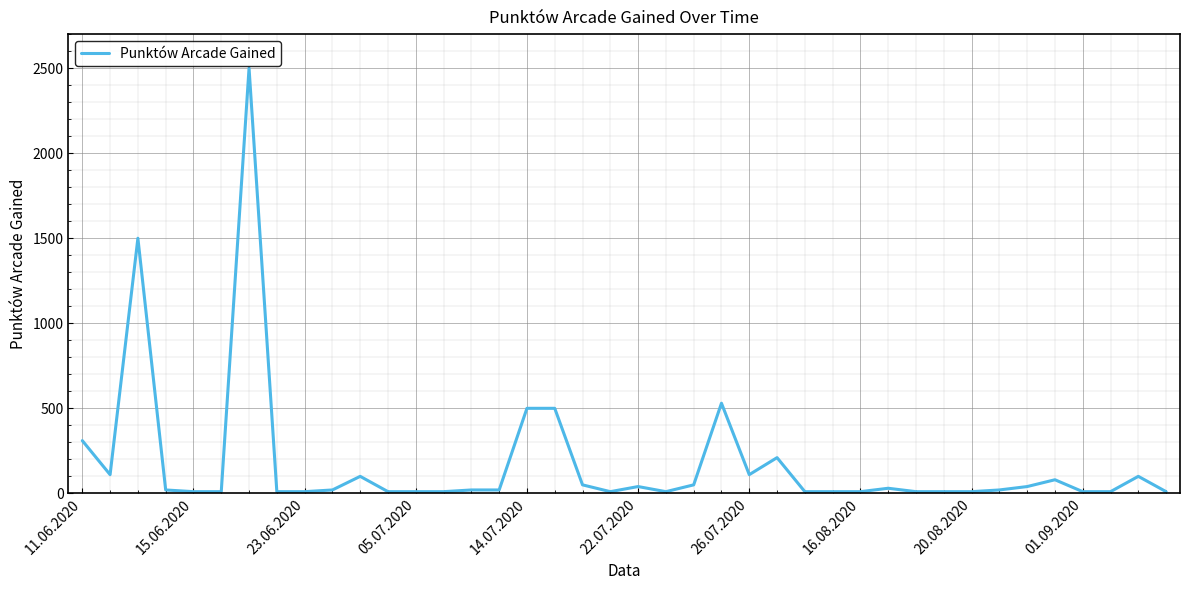

What is the difference between the maximum and minimum values?

2490